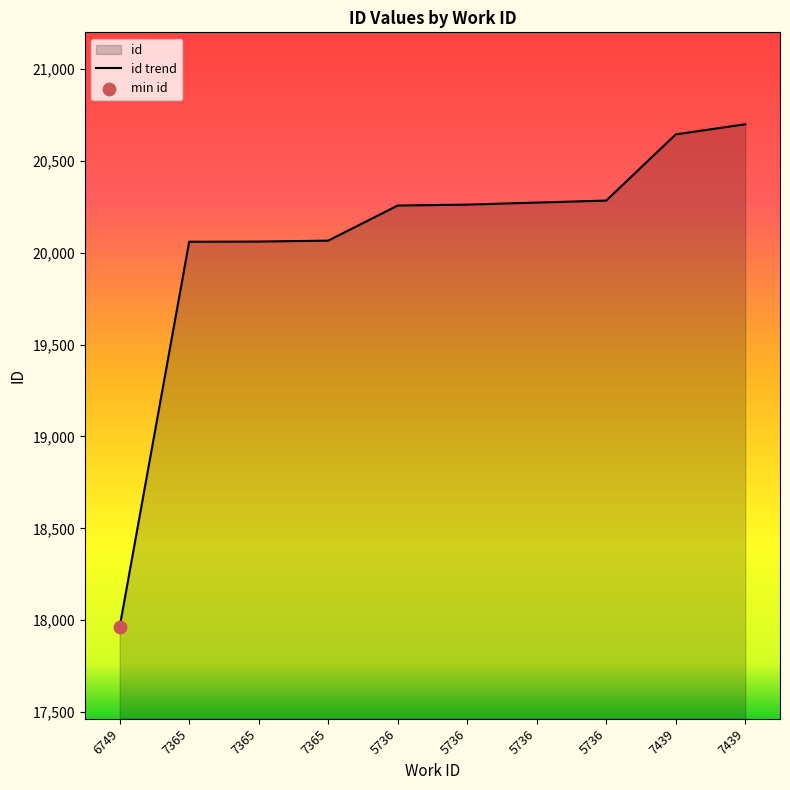

Approximately how many times larger is the value at 7439 compared to 6749?

1.2